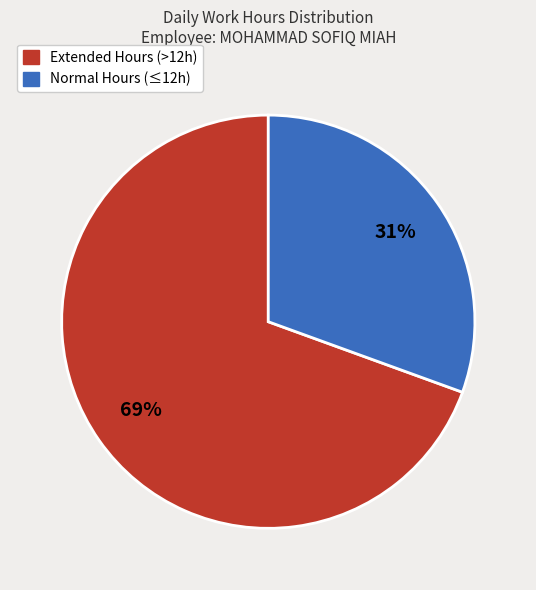

What is the majority slice?

Extended Hours (>12h)